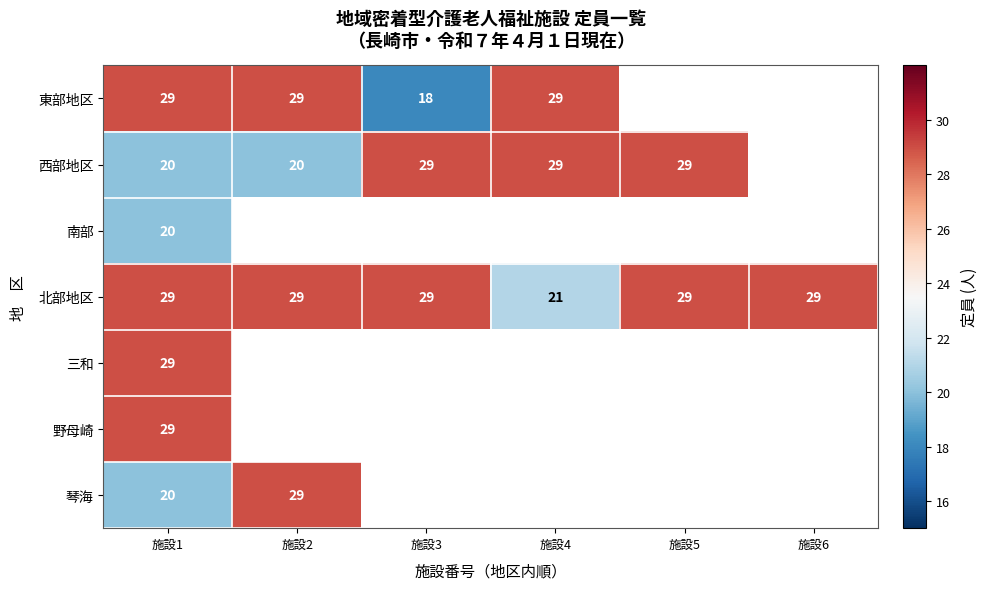

Which has a higher value, 施設4 or 施設6?

施設6